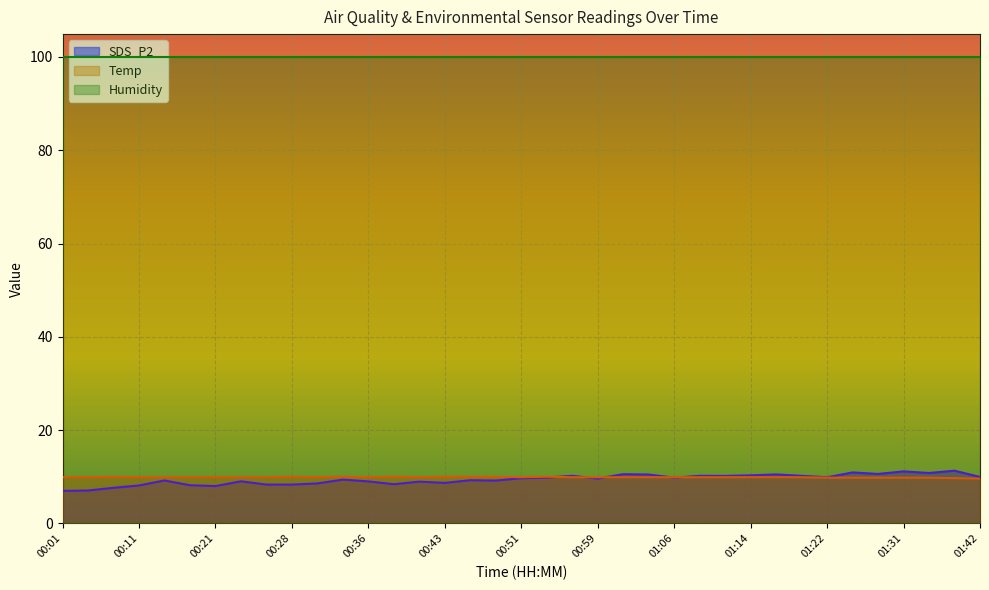

Where is the first local minimum for Temp?

00:31